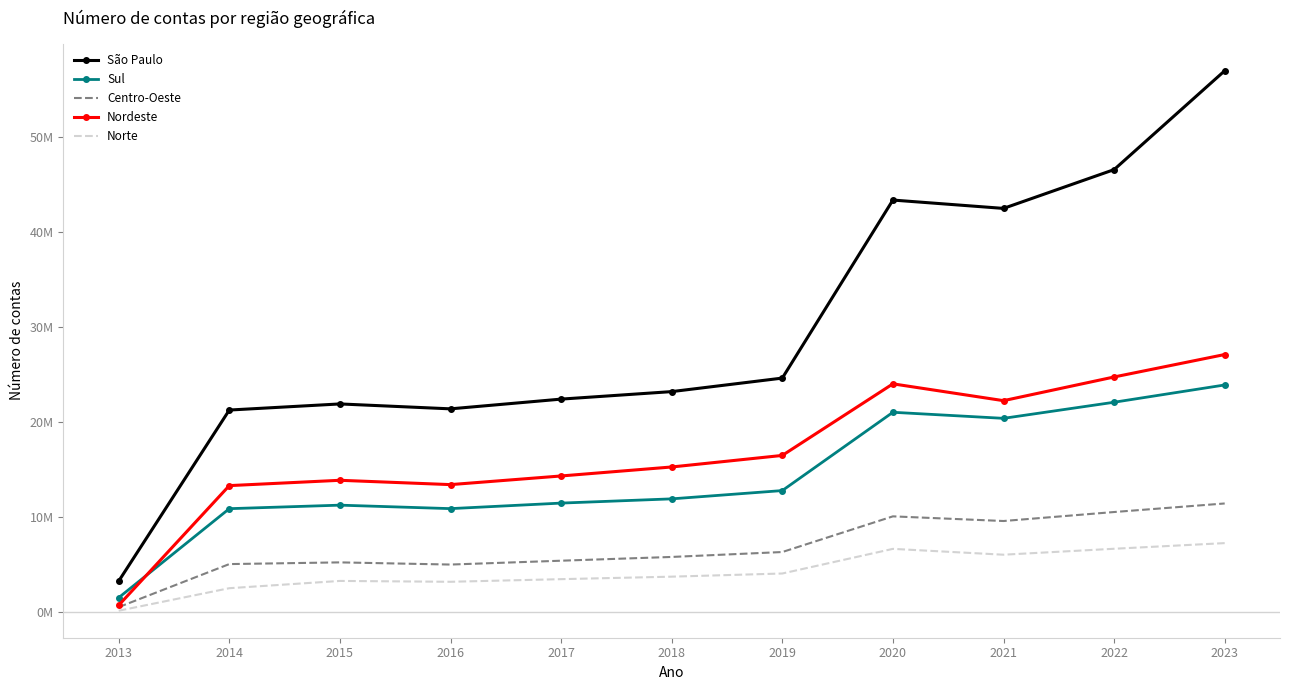

What are all the series names shown in the legend?

São Paulo, Sul, Centro-Oeste, Nordeste, Norte